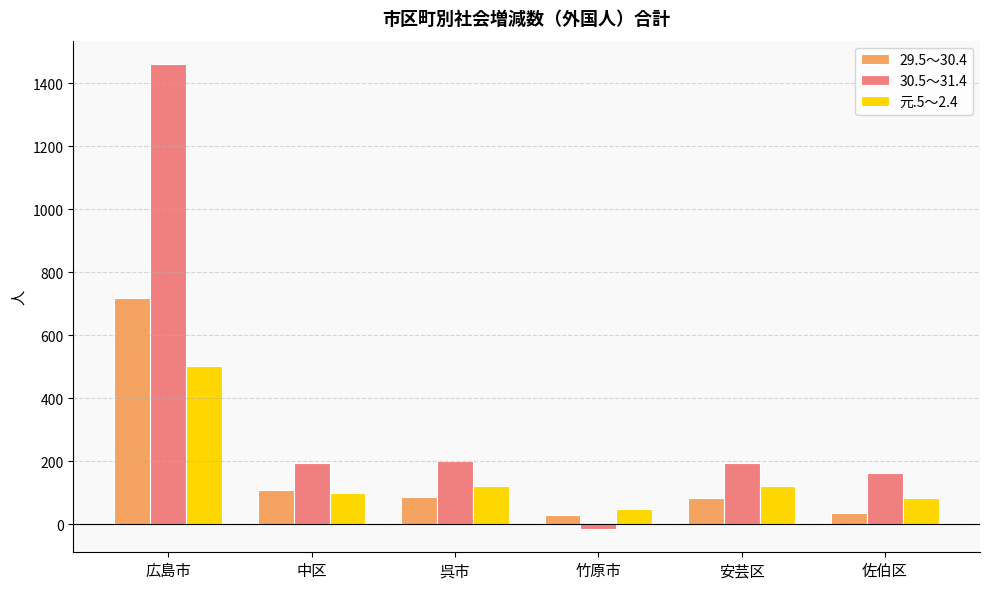

List the series in order of their peak value, highest first.

30.5～31.4, 29.5～30.4, 元.5～2.4